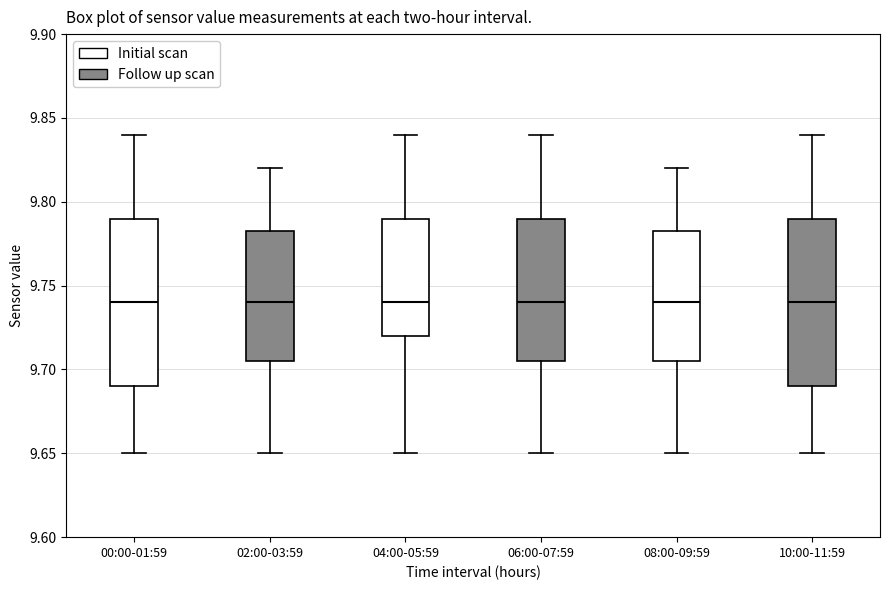

Reading left to right, read every box against the y-axis: the position of its median line, the range the box covers, and the ends of its whiskers. The values are not printed on the chart, so give them approximately, as read against the axis.

00:00-01:59: median 9.740, box 9.690 to 9.790, whiskers 9.650 to 9.840
02:00-03:59: median 9.740, box 9.705 to 9.785, whiskers 9.650 to 9.820
04:00-05:59: median 9.740, box 9.720 to 9.790, whiskers 9.650 to 9.840
06:00-07:59: median 9.740, box 9.705 to 9.790, whiskers 9.650 to 9.840
08:00-09:59: median 9.740, box 9.705 to 9.785, whiskers 9.650 to 9.820
10:00-11:59: median 9.740, box 9.690 to 9.790, whiskers 9.650 to 9.840